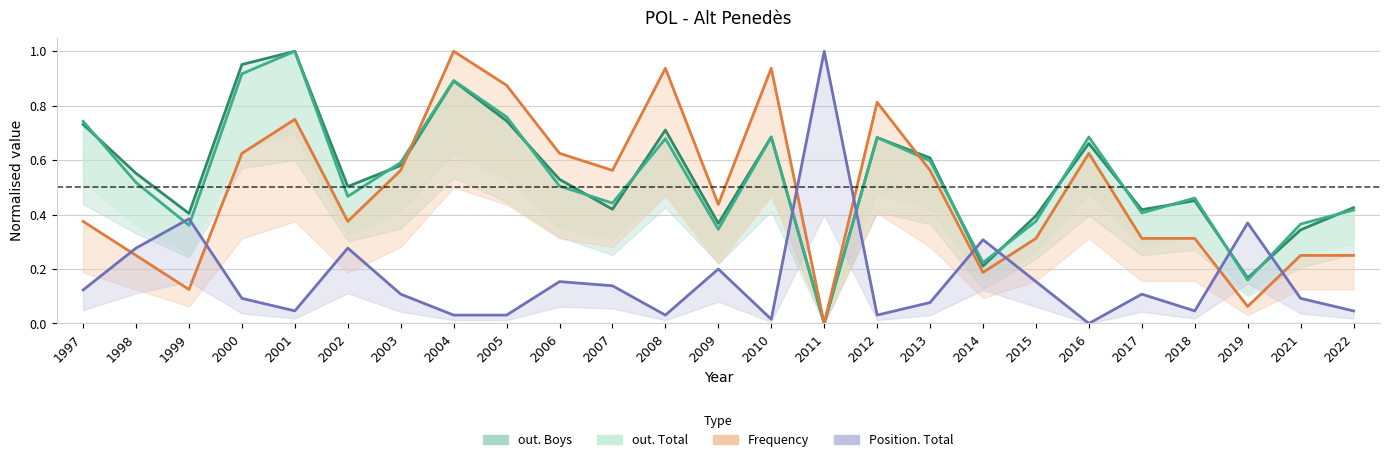

At which label does out. Boys reach its peak?

2001